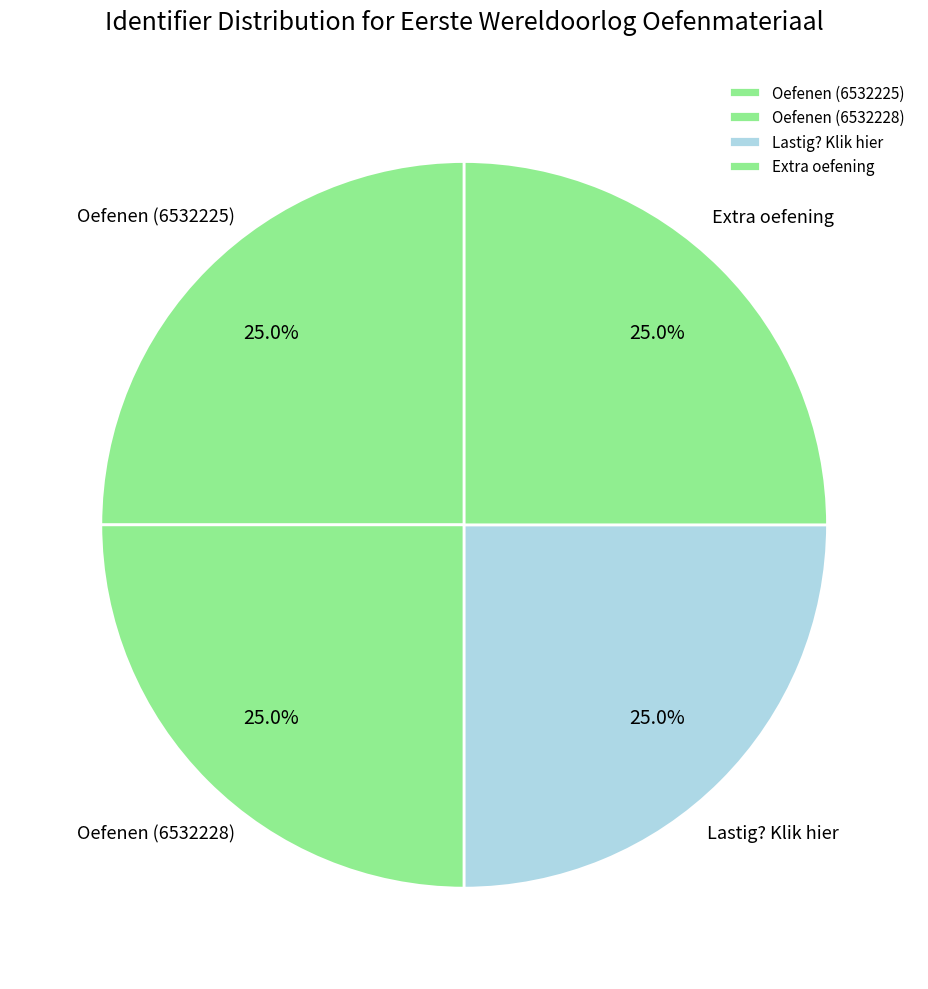

Is there a majority slice in this chart?

No